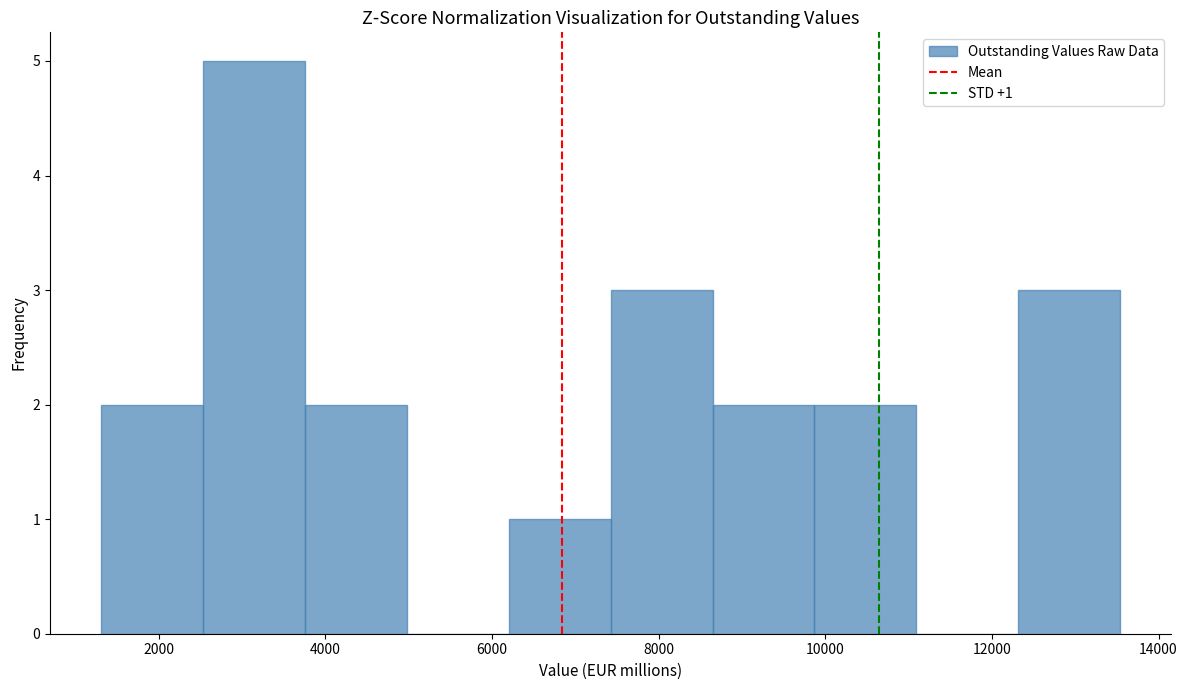

Which range on the x-axis has the tallest bar?

2600 to 3800